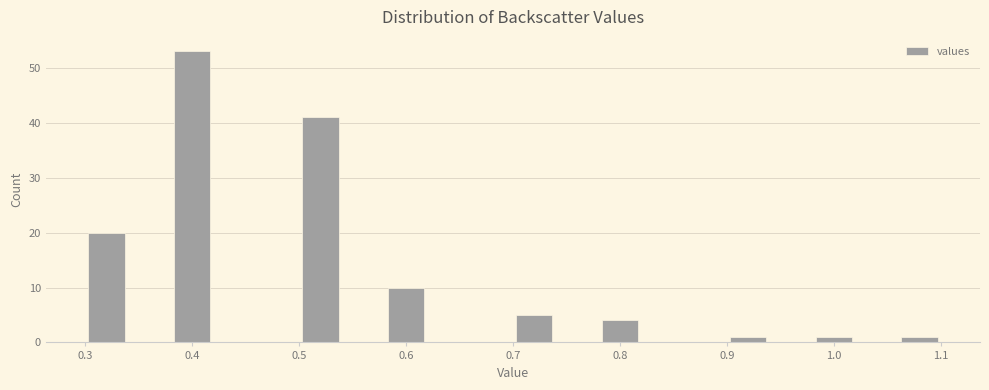

Reading left to right, transcribe this chart: for each bar, give the range it covers on the x-axis and its height. The values are not printed on the chart, so give them approximately, as read against the axis.

0.30 to 0.34: 20
0.34 to 0.38: 0
0.38 to 0.42: 53
0.42 to 0.46: 0
0.46 to 0.50: 0
0.50 to 0.54: 41
0.54 to 0.58: 0
0.58 to 0.62: 10
0.62 to 0.66: 0
0.66 to 0.70: 0
0.70 to 0.74: 5
0.74 to 0.78: 0
0.78 to 0.82: 4
0.82 to 0.86: 0
0.86 to 0.90: 0
0.90 to 0.94: 1
0.94 to 0.98: 0
0.98 to 1.02: 1
1.02 to 1.06: 0
1.06 to 1.10: 1